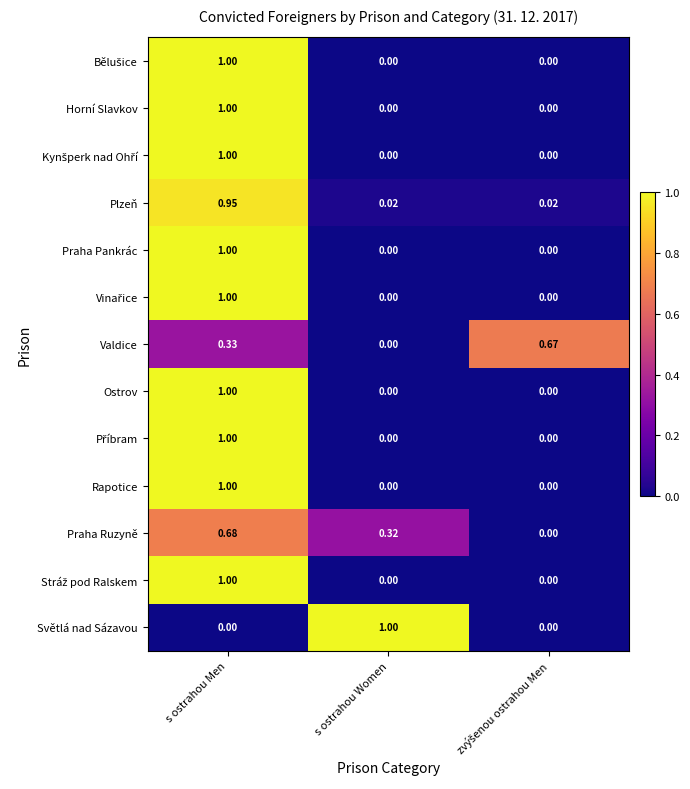

Which category has the highest value in the Ostrov series?

s ostrahou Men